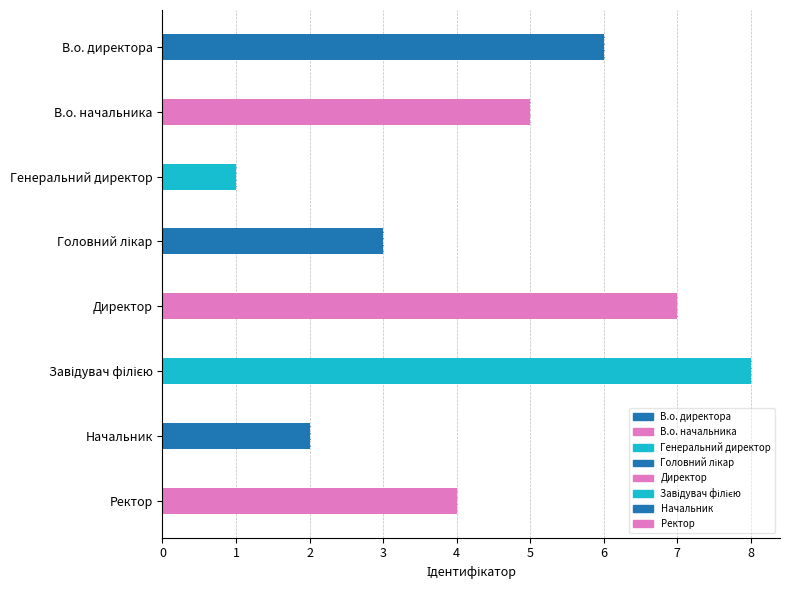

What is the greatest value displayed?

8